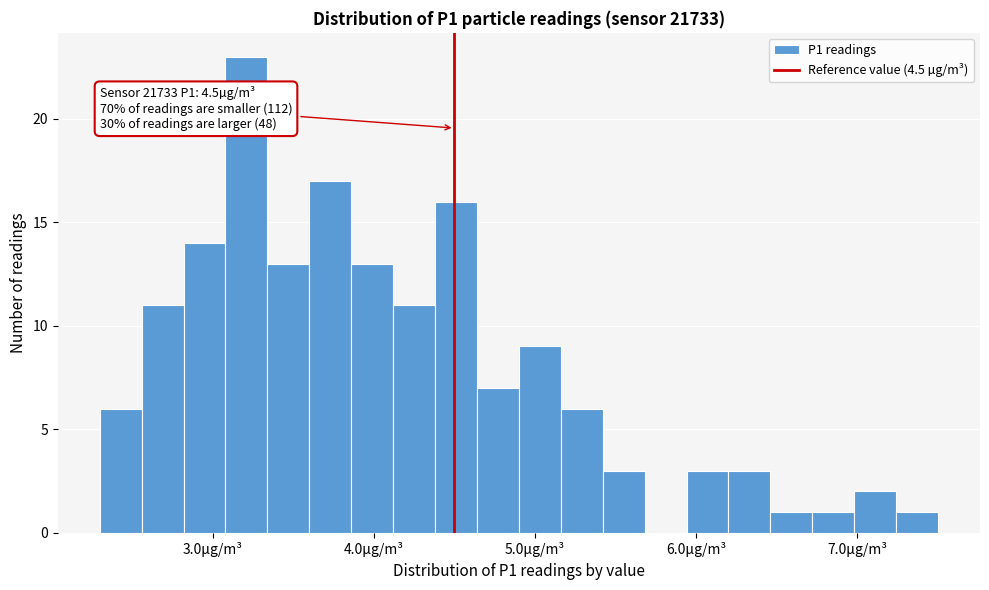

Around what value on the x-axis is the tallest bar? Give the approximate position of its centre, as read against the axis.

3.2